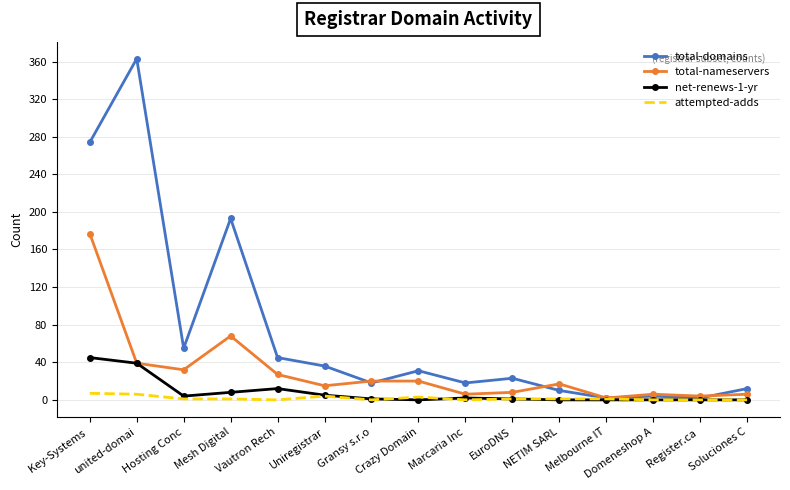

What position from the left is Uniregistrar?

6